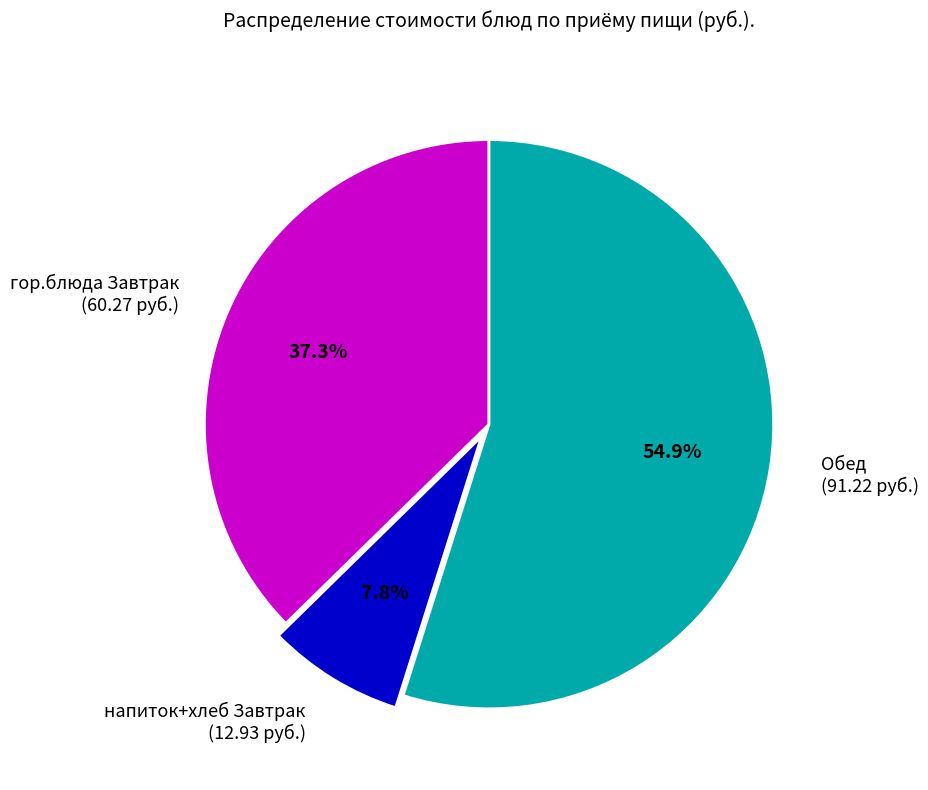

What percentage do напиток+хлеб Завтрак (12.93 руб.) and гор.блюда Завтрак (60.27 руб.) together represent?

45.1%